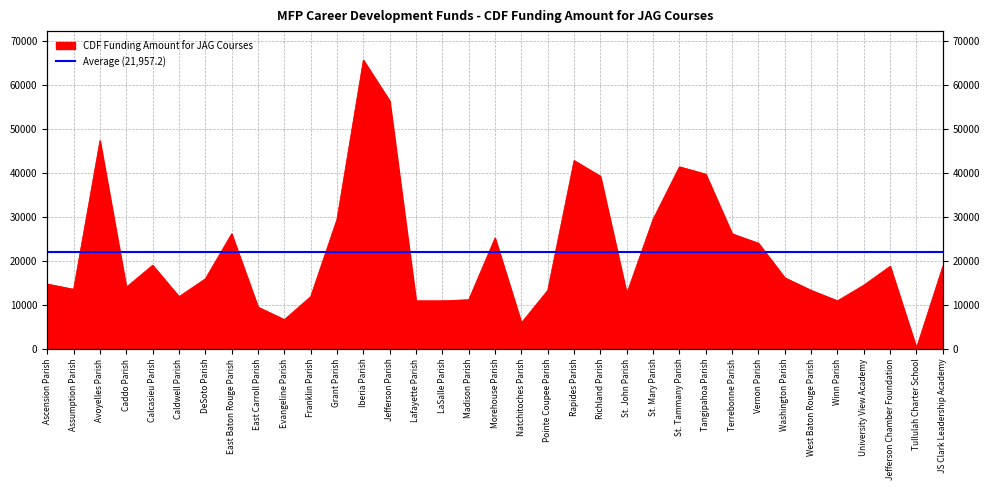

What is the maximum value shown in the chart?

65688